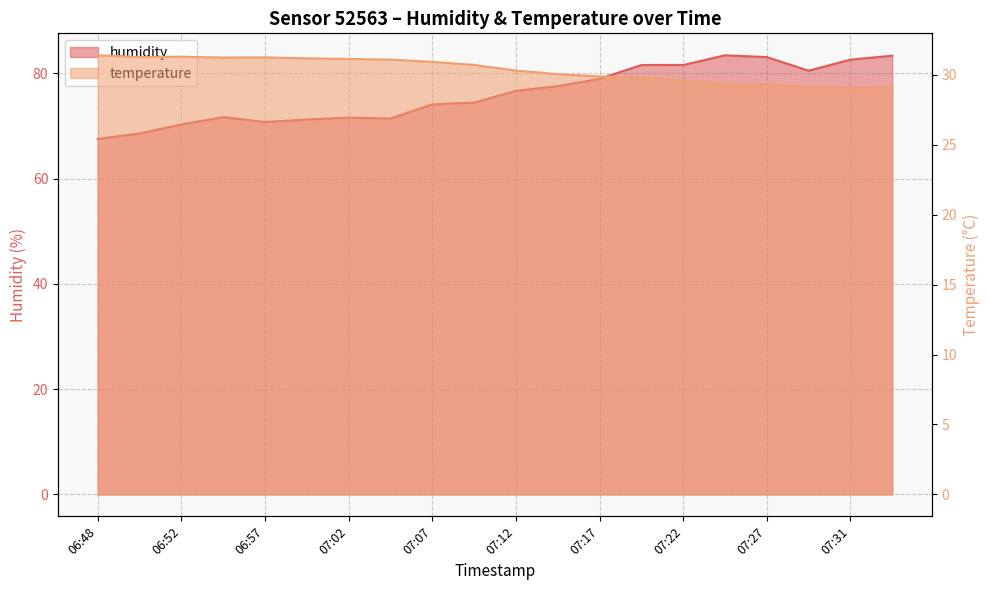

What is the approximate value of humidity at 06:48?

67.5